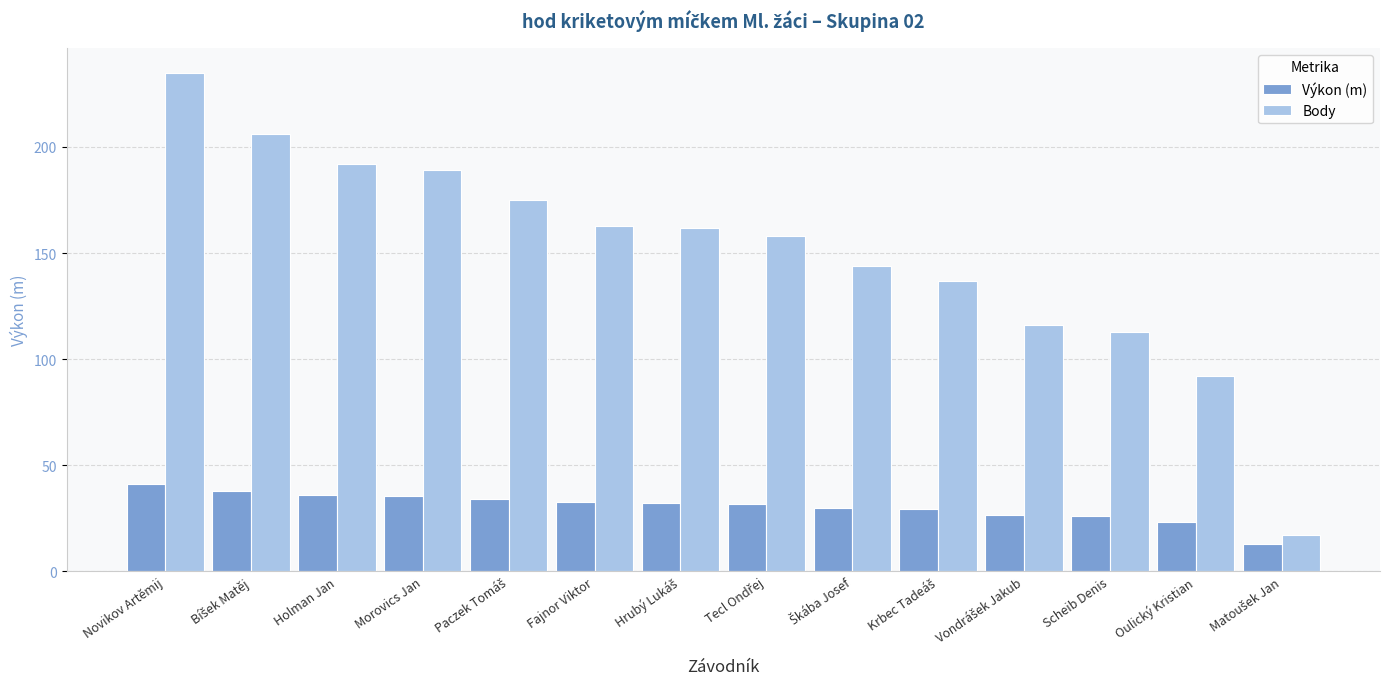

Rank the series at Fajnor Viktor from lowest to highest value.

Výkon (m), Body